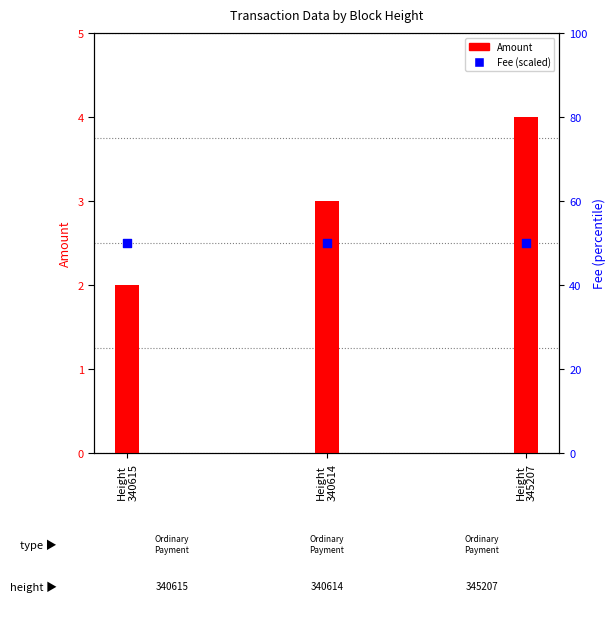

At which category is the sum across all series the highest?

Height
345207